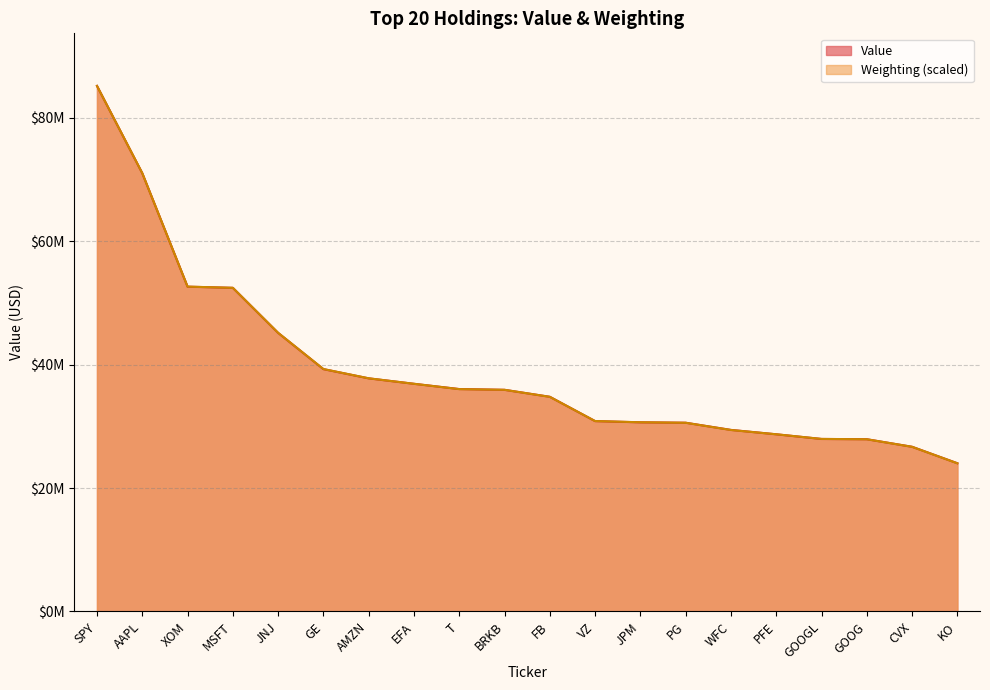

Does the chart display data point markers on the line(s)?

No